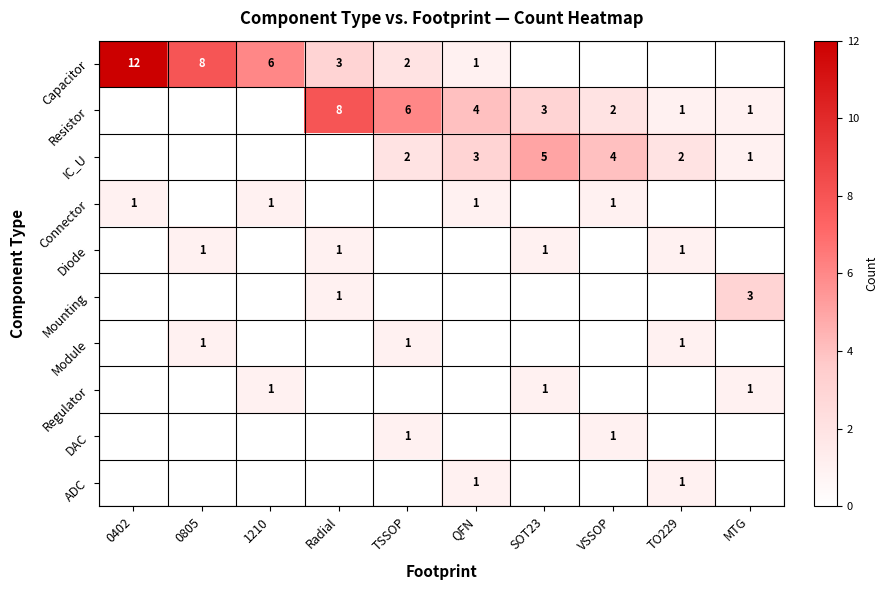

True or false: IC_U has a value of 2 at SOT23.

False